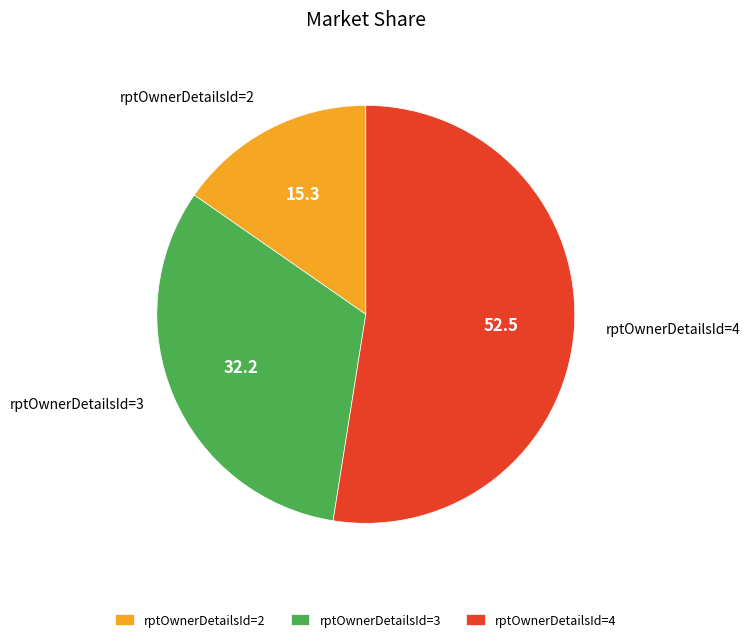

The rptOwnerDetailsId=3 slice represents 32% of the pie. True or false?

True